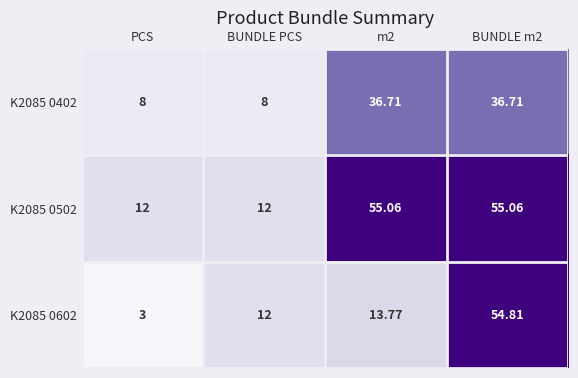

What is the maximum value for K2085 0502?

55.1